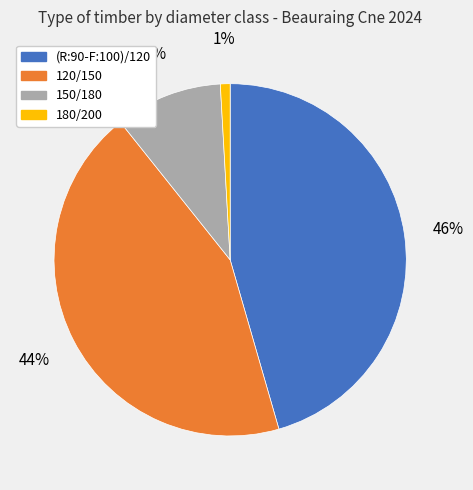

Is there a majority slice in this chart?

No